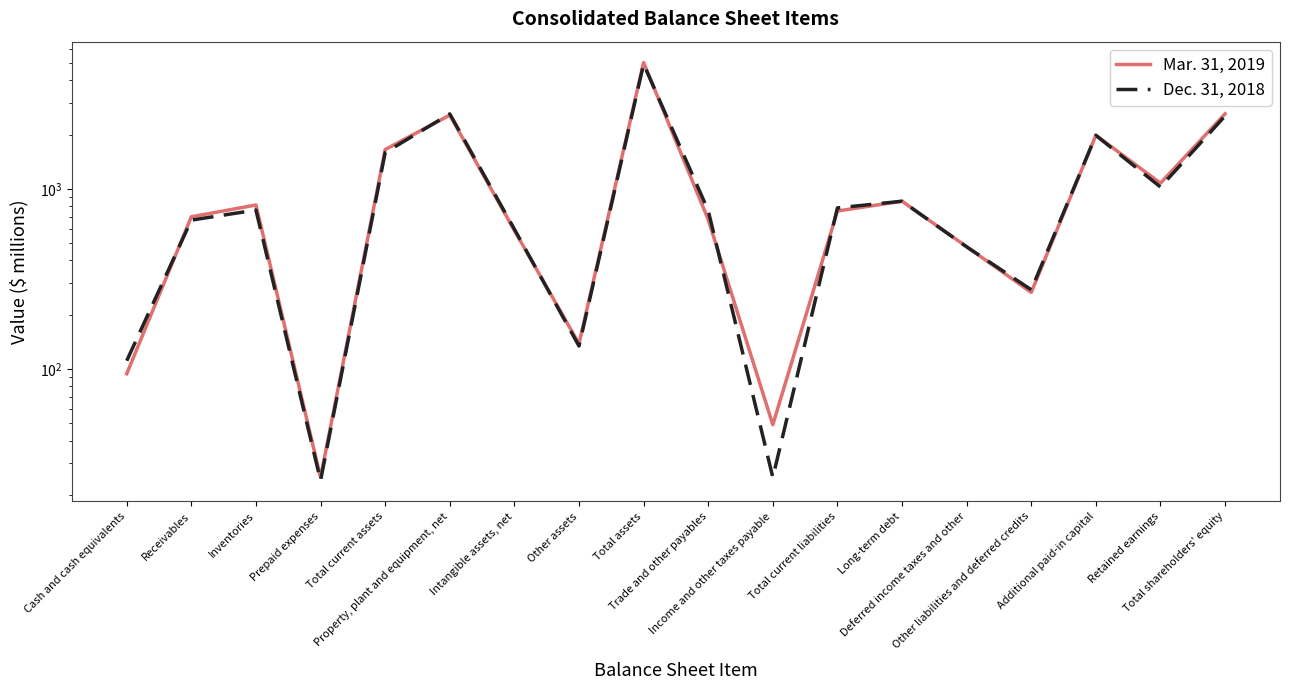

What is the sum of the Dec. 31, 2018 values at Total assets and Total current liabilities?

5708